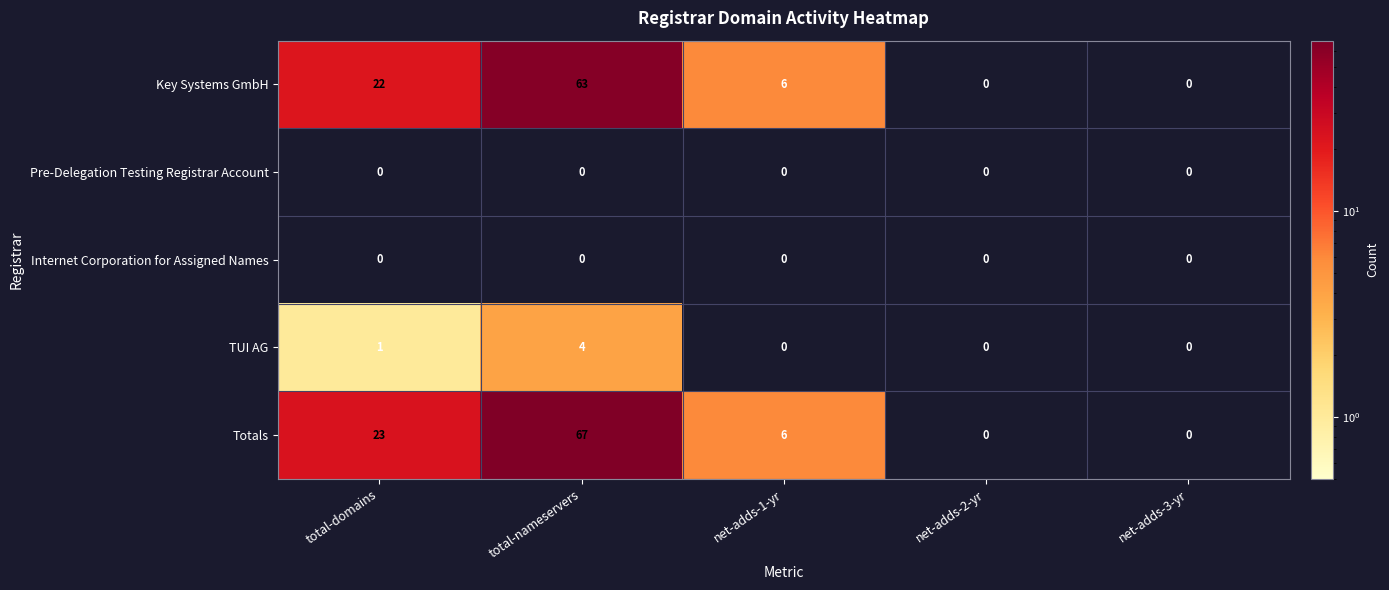

True or false: Internet Corporation for Assigned Names has a value of 0 at total-nameservers.

True